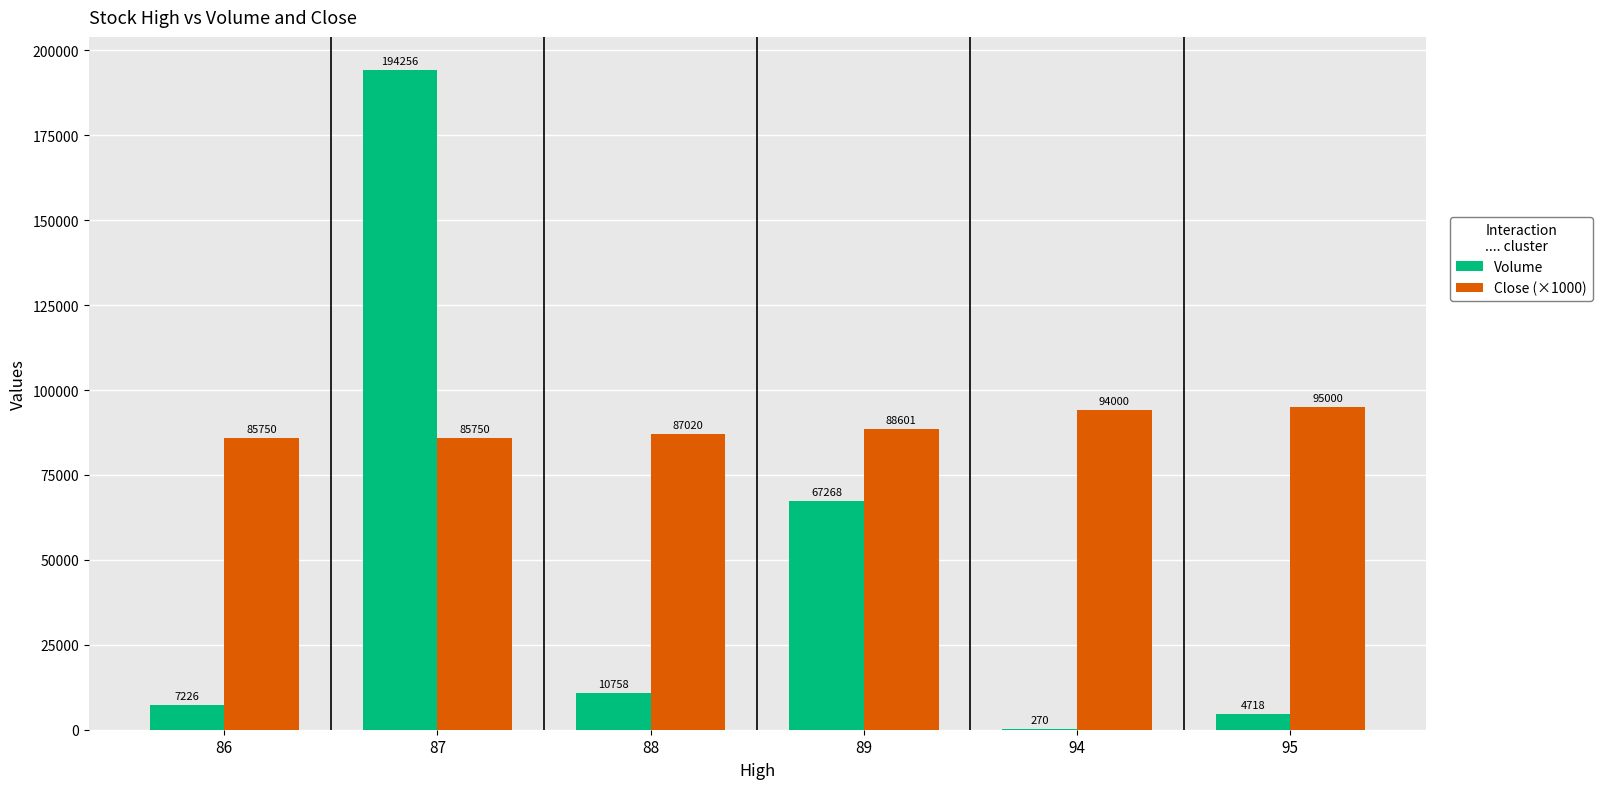

What value does the Close (×1000) series have at 87?

85750